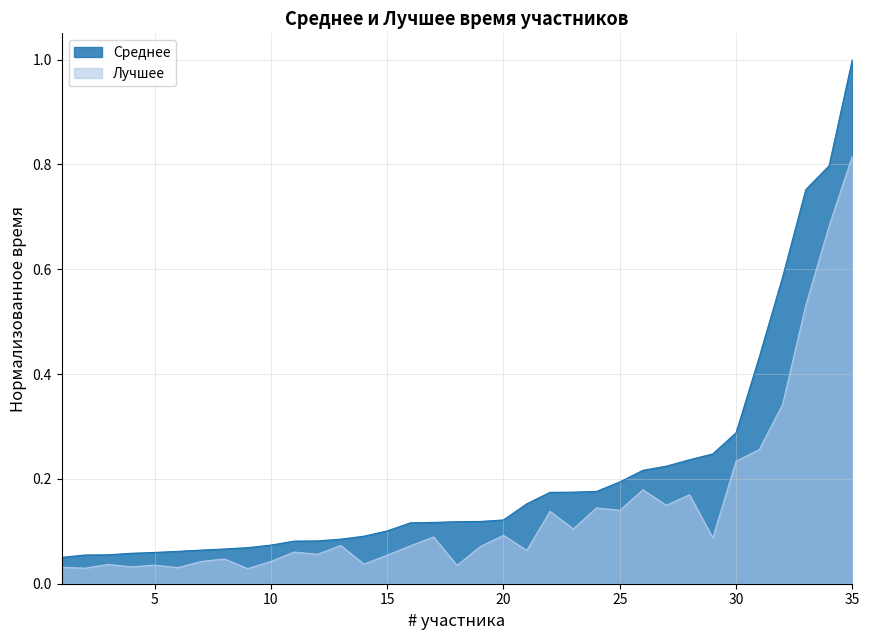

Which label corresponds to the largest value in the chart?

35